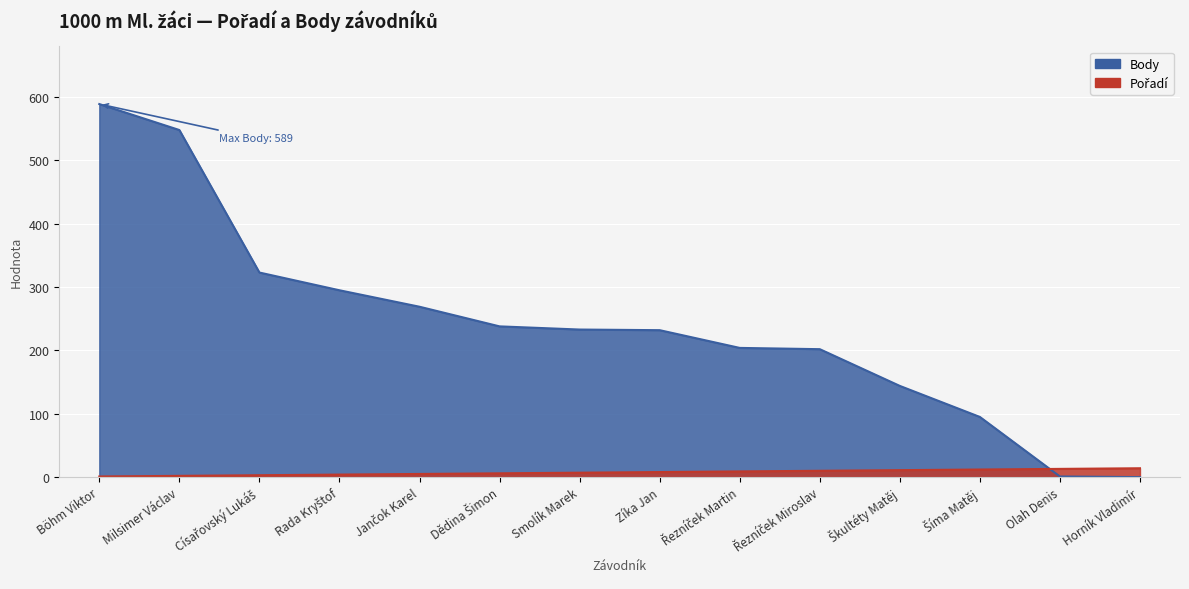

True or false: Body has more than 0 interior local peaks.

False